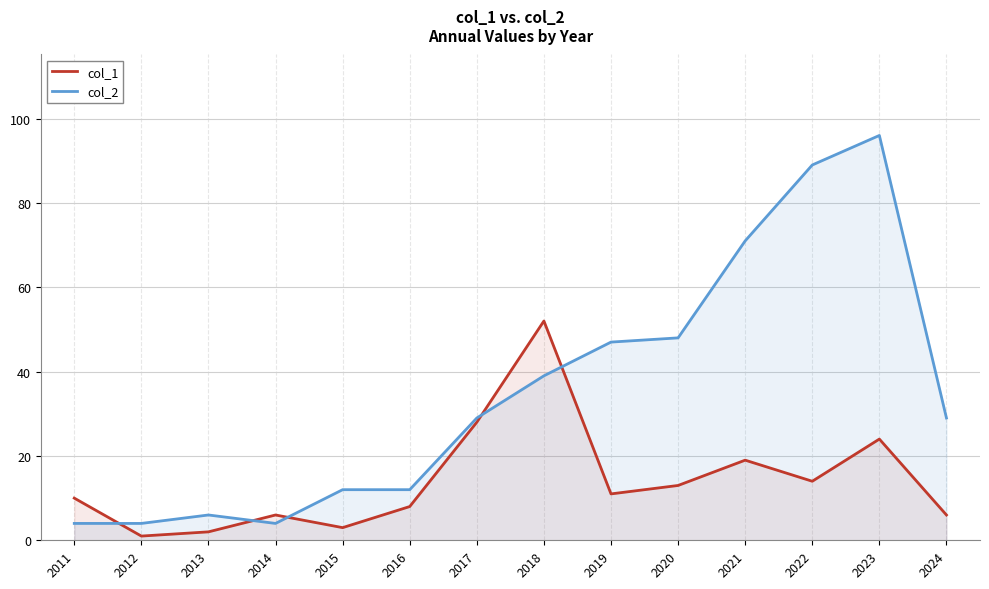

Reading left to right, extract all data points from this chart.

col_1: 10	1	2	6	3	8	28	52	11	13	19	14	24	6
col_2: 4	4	6	4	12	12	29	39	47	48	71	89	96	29